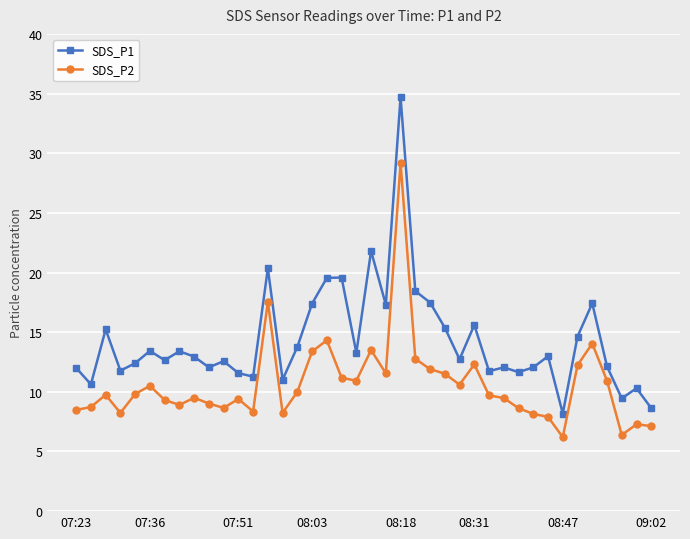

What is the maximum value for SDS_P1?

34.7